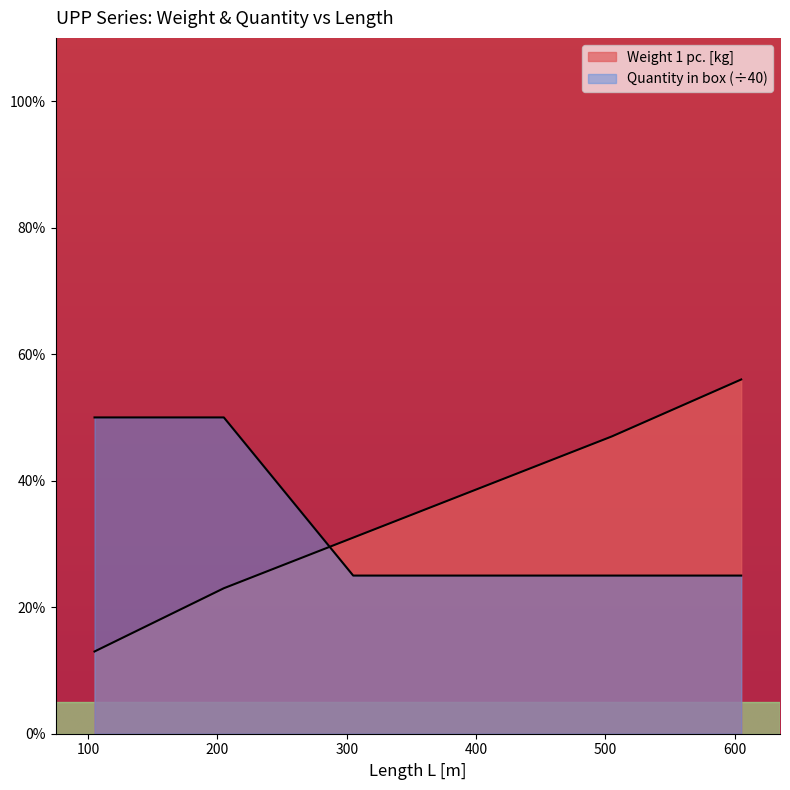

The value of Weight 1 pc. at 105 is 0.2. True or false?

False